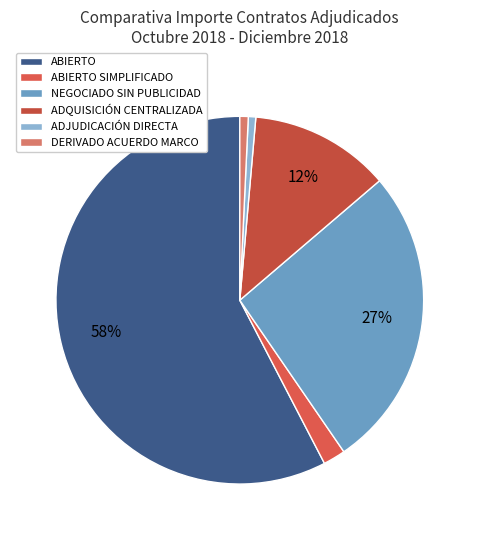

Does any single category account for the majority?

Yes